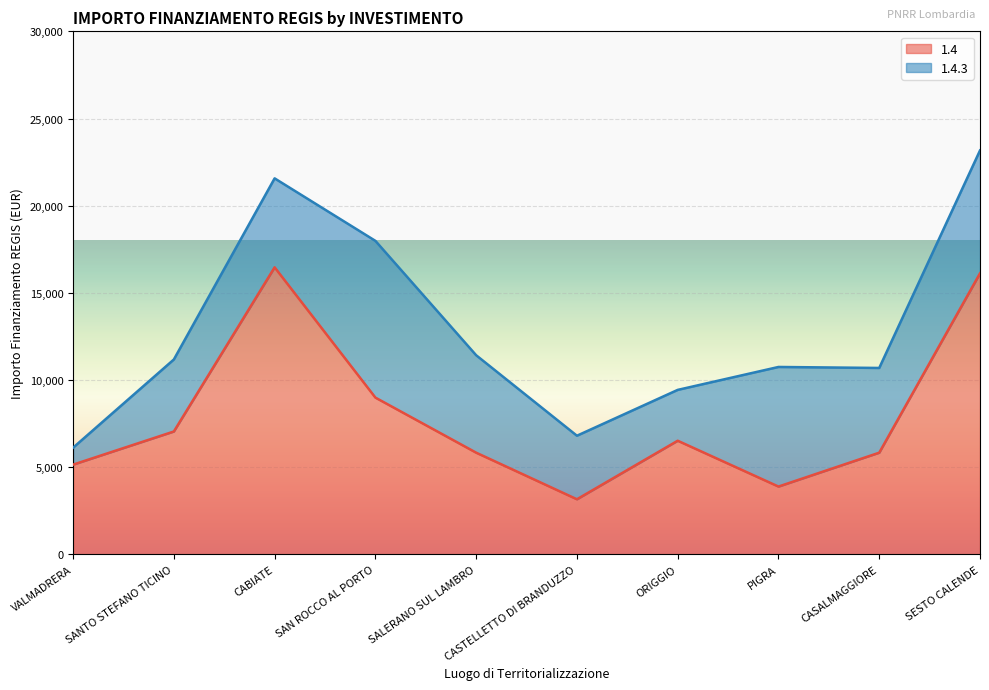

Between SANTO STEFANO TICINO and CASALMAGGIORE, which is larger?

SANTO STEFANO TICINO